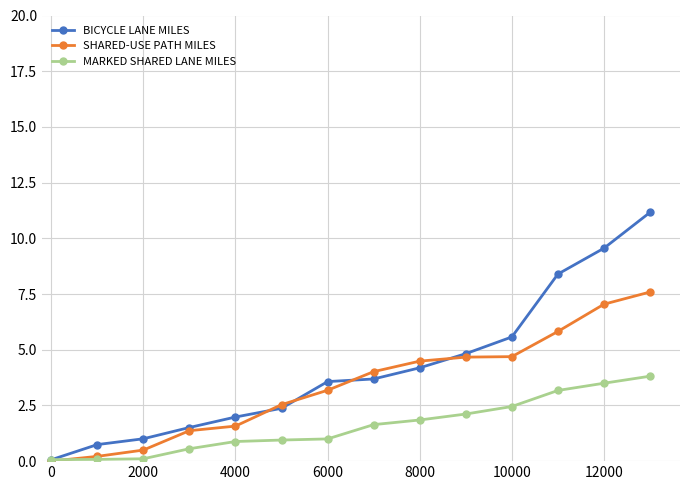

What is the average value of the MARKED SHARED LANE MILES series?

1.6